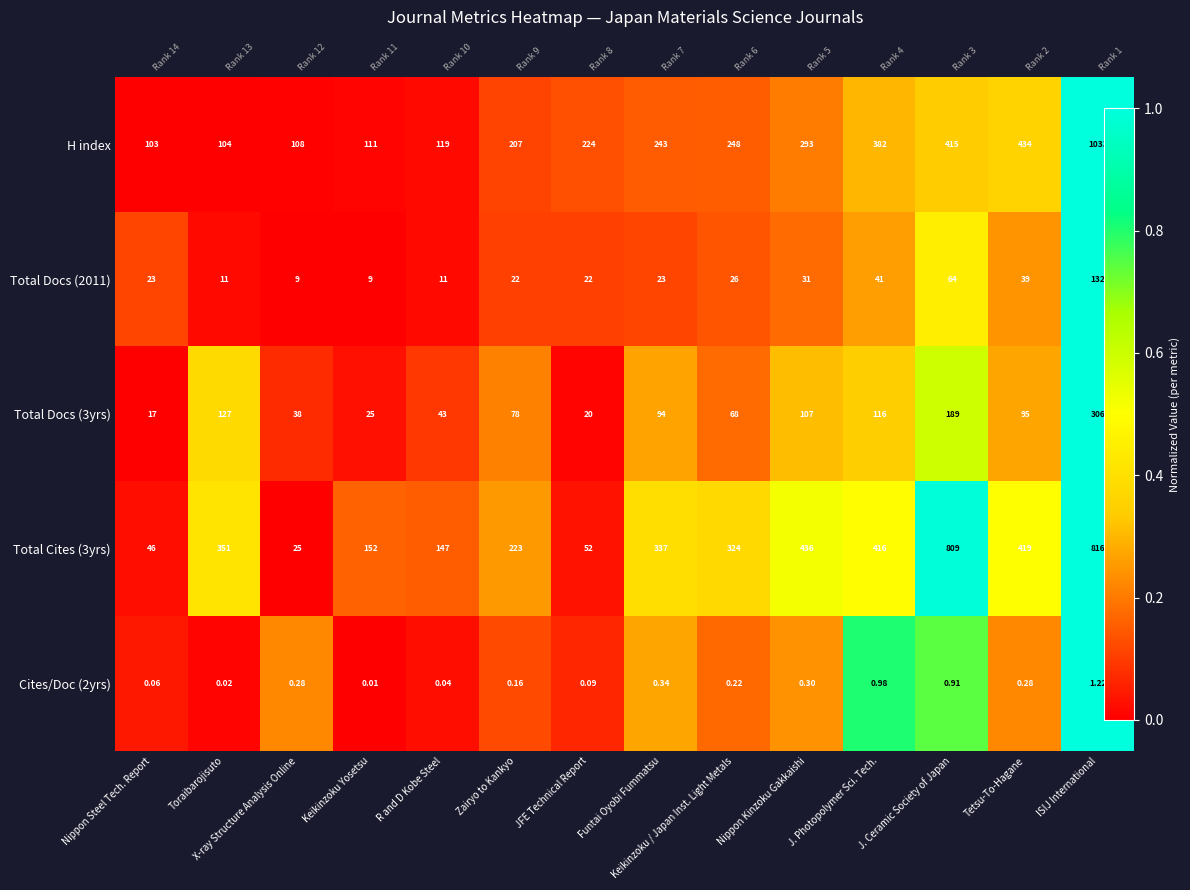

How many data points in Cites/Doc (2yrs) are above 0?

13